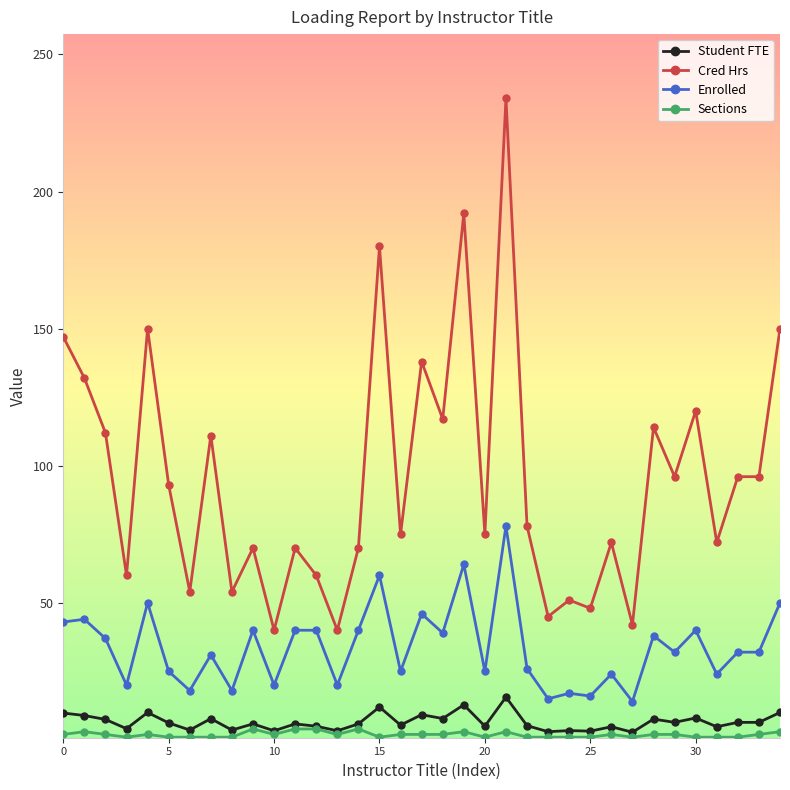

True or false: Student FTE has more than 0 interior local peaks.

True